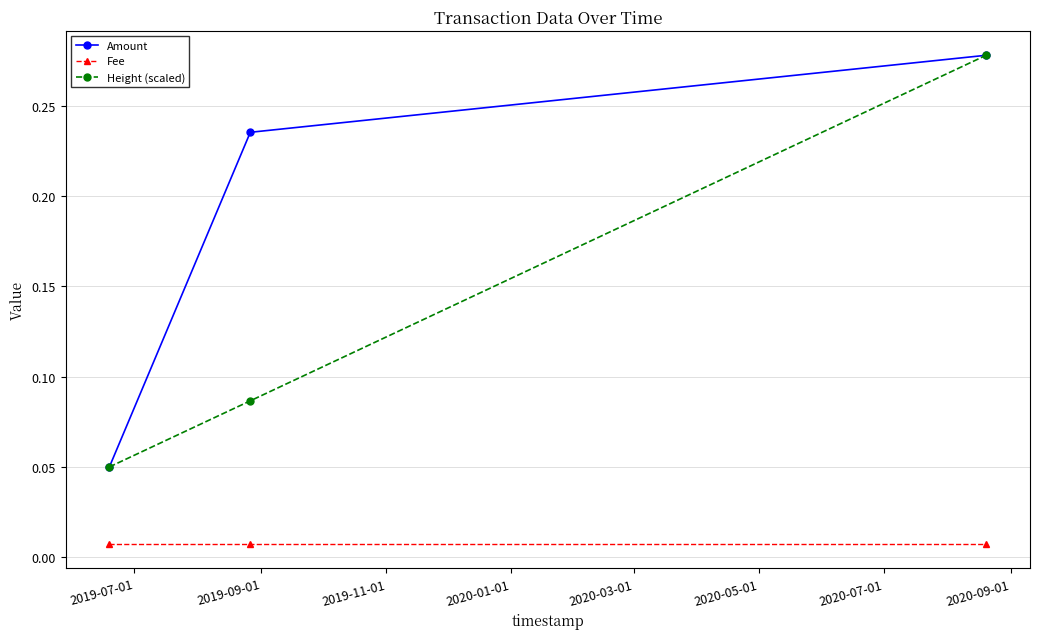

List the series in order of their overall mean, lowest first.

Fee, Height (scaled), Amount